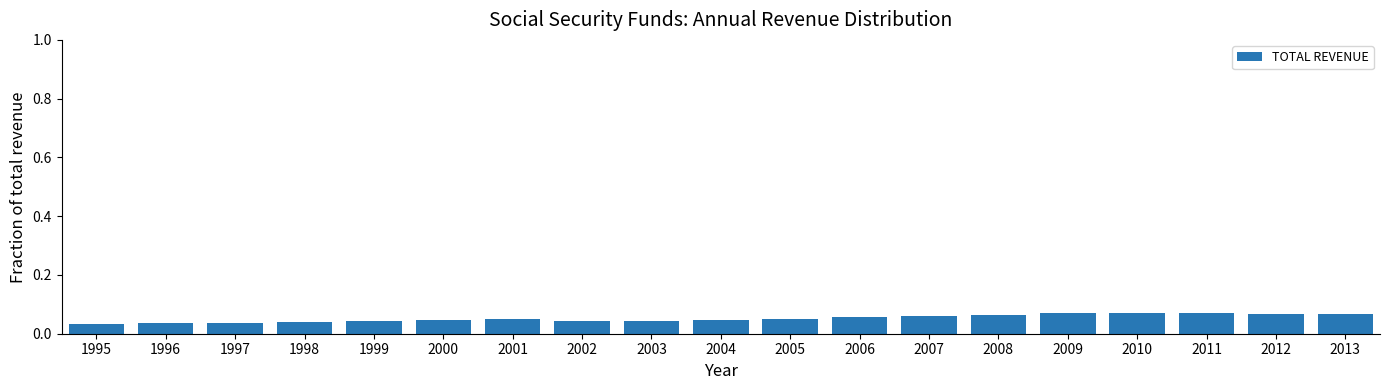

Count the number of data series in this chart.

1